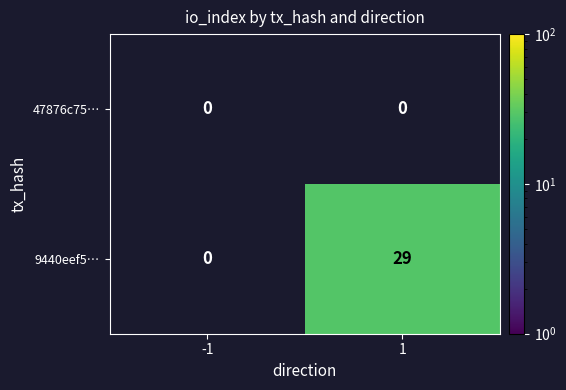

What is the greatest value displayed?

29